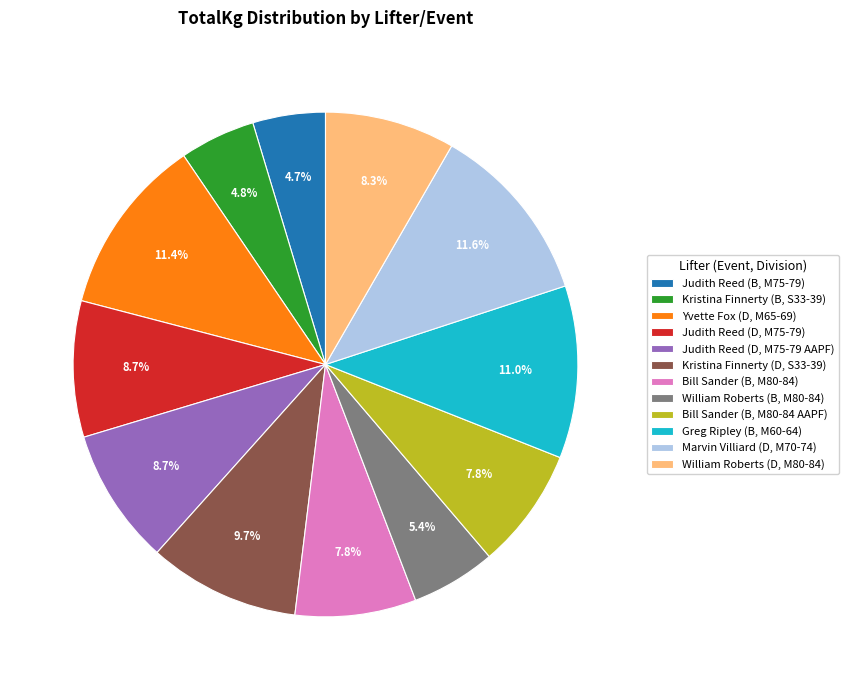

Is there any slice that represents more than half of the pie?

No